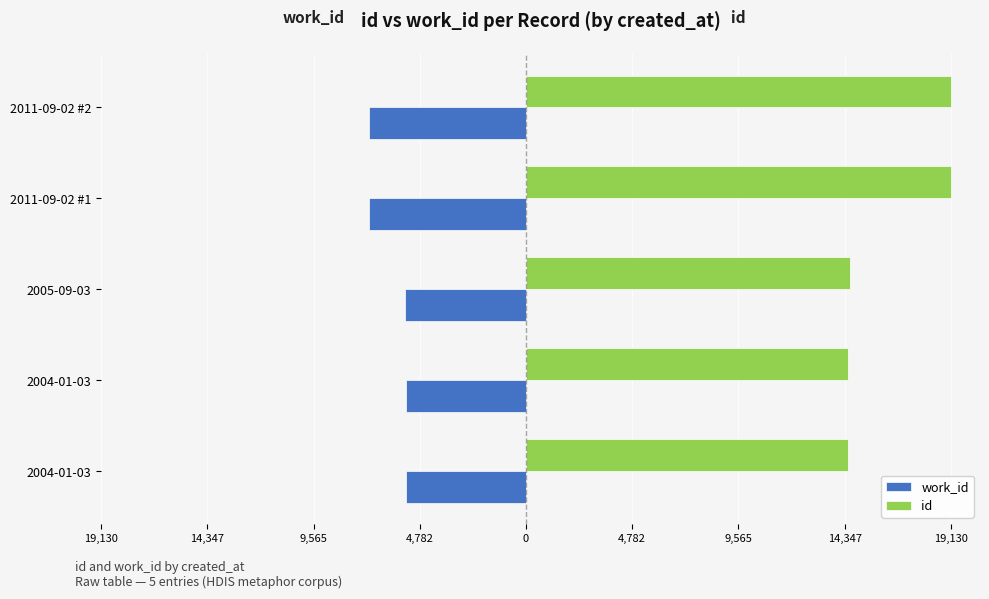

What are all the series names shown in the legend?

work_id, id